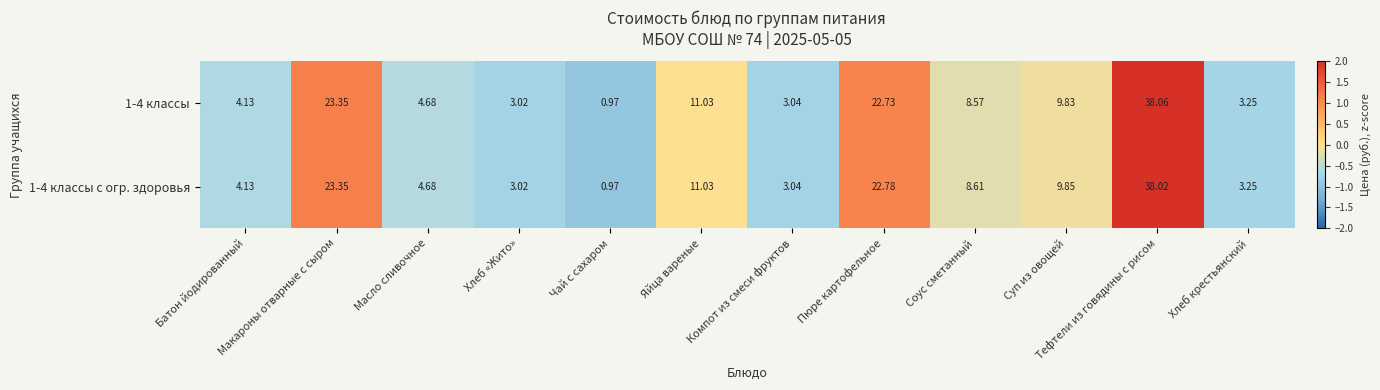

Is the value of 1-4 классы с огр. здоровья at Хлеб крестьянский greater than the value of 1-4 классы at Батон йодированный?

No